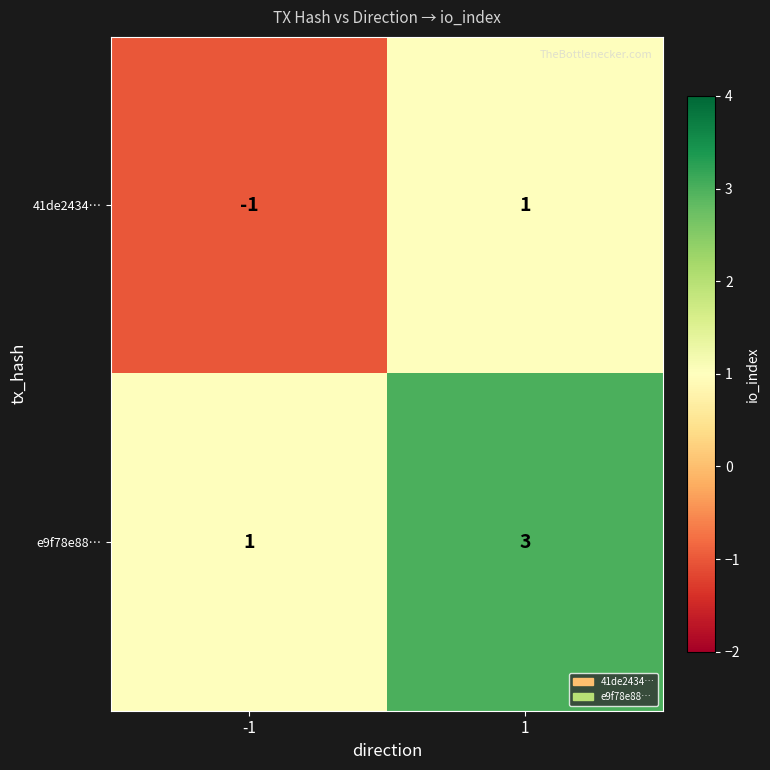

What is the total value across all series at 1?

4